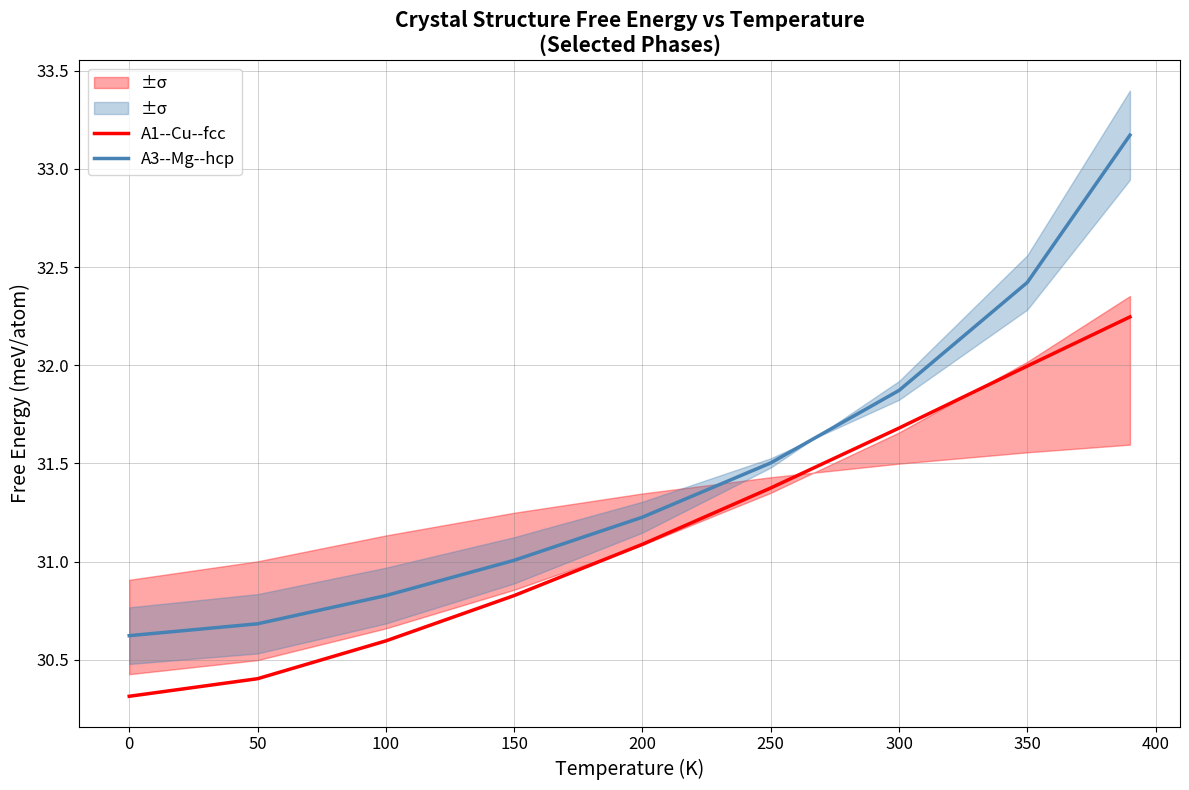

True or false: A3--Mg--hcp and A1--Cu--fcc intersect in this chart.

False